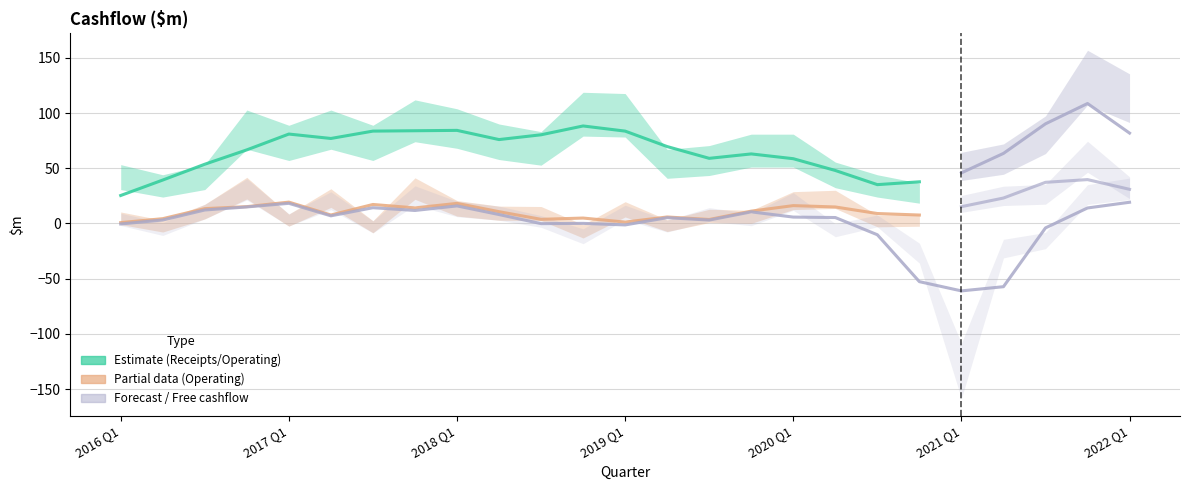

Rank the series by their average value, from lowest to highest.

Free cashflow, Operating, Receipts